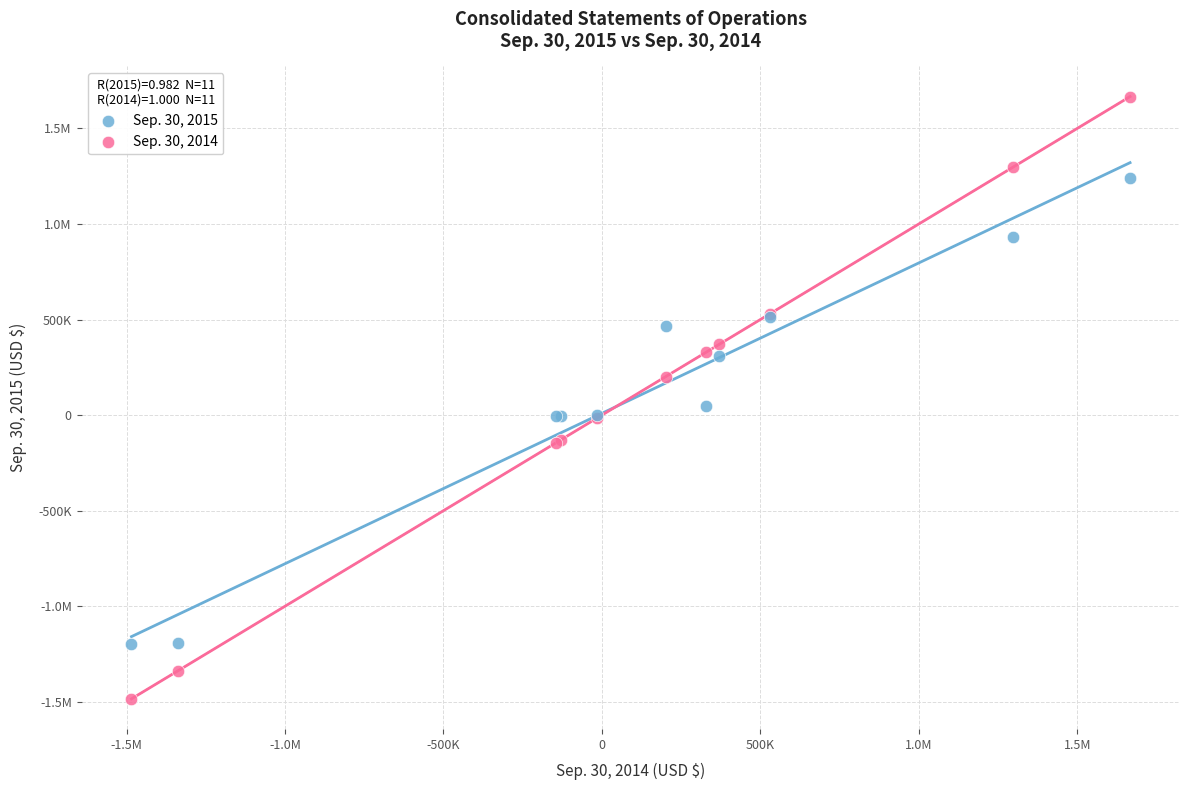

What are all the series names shown in the legend?

Sep. 30, 2015, Sep. 30, 2014